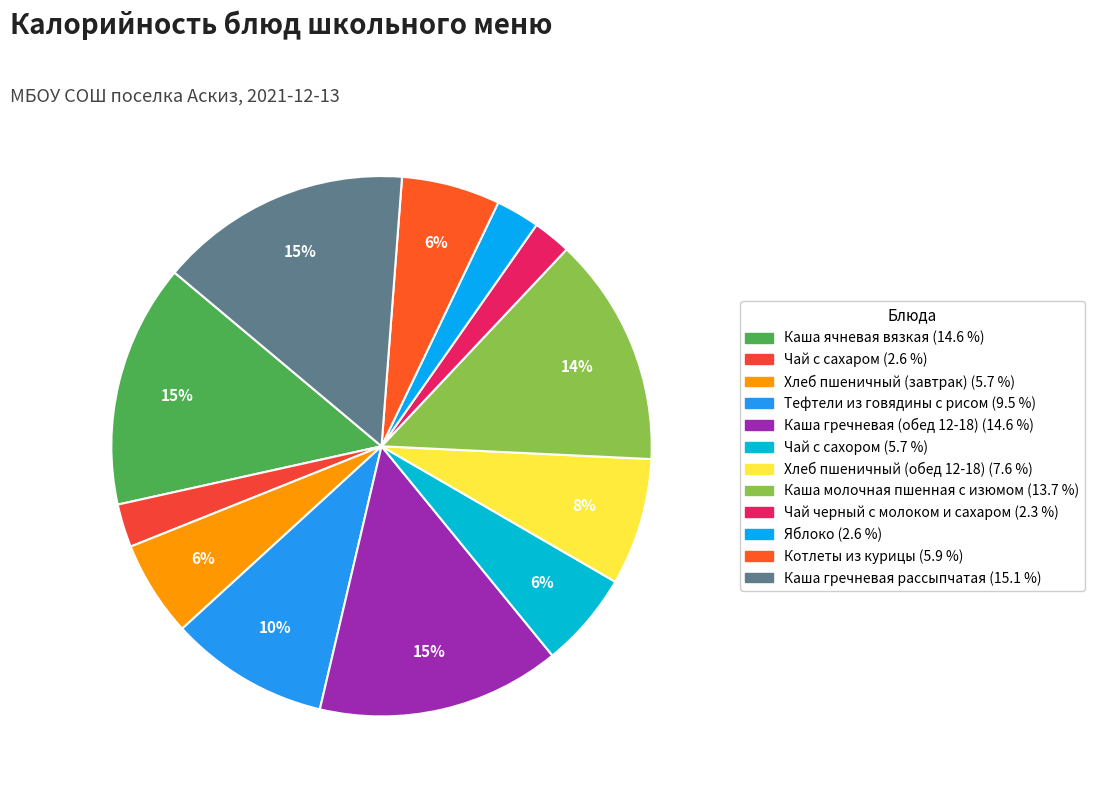

Does Каша ячневая вязкая represent more than half of the total?

No